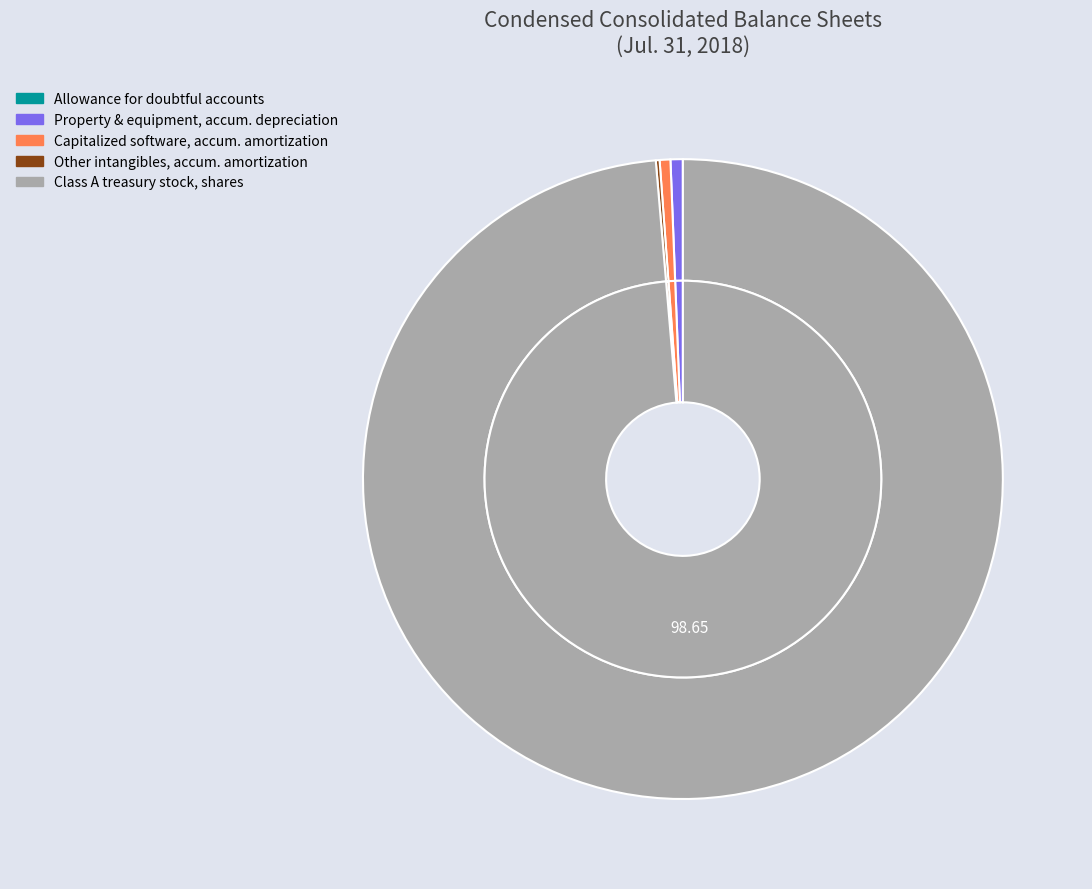

How many segments does this pie chart have?

5